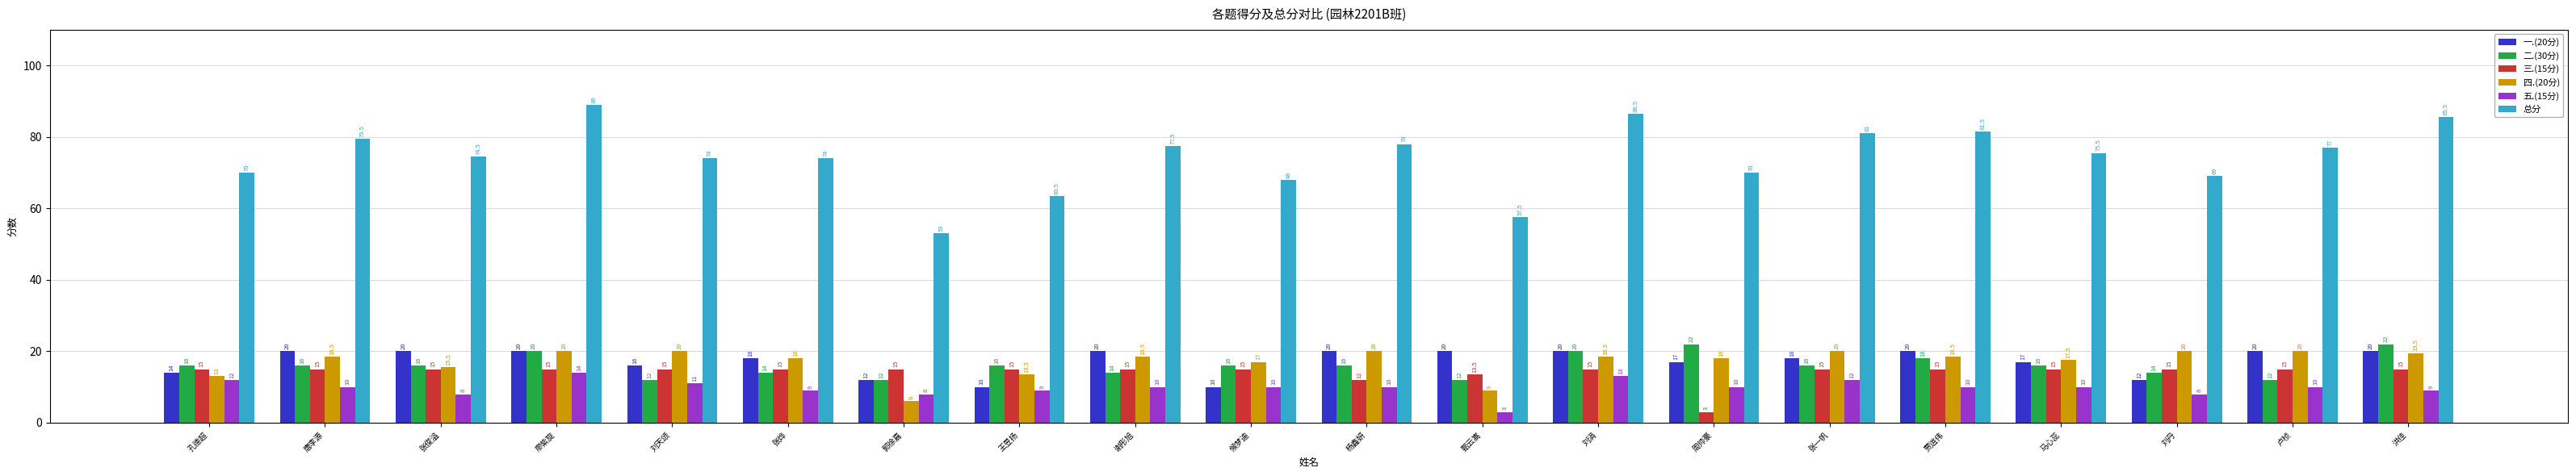

What is the value of the 四.(20分) bar at the 8th from the left?

13.5